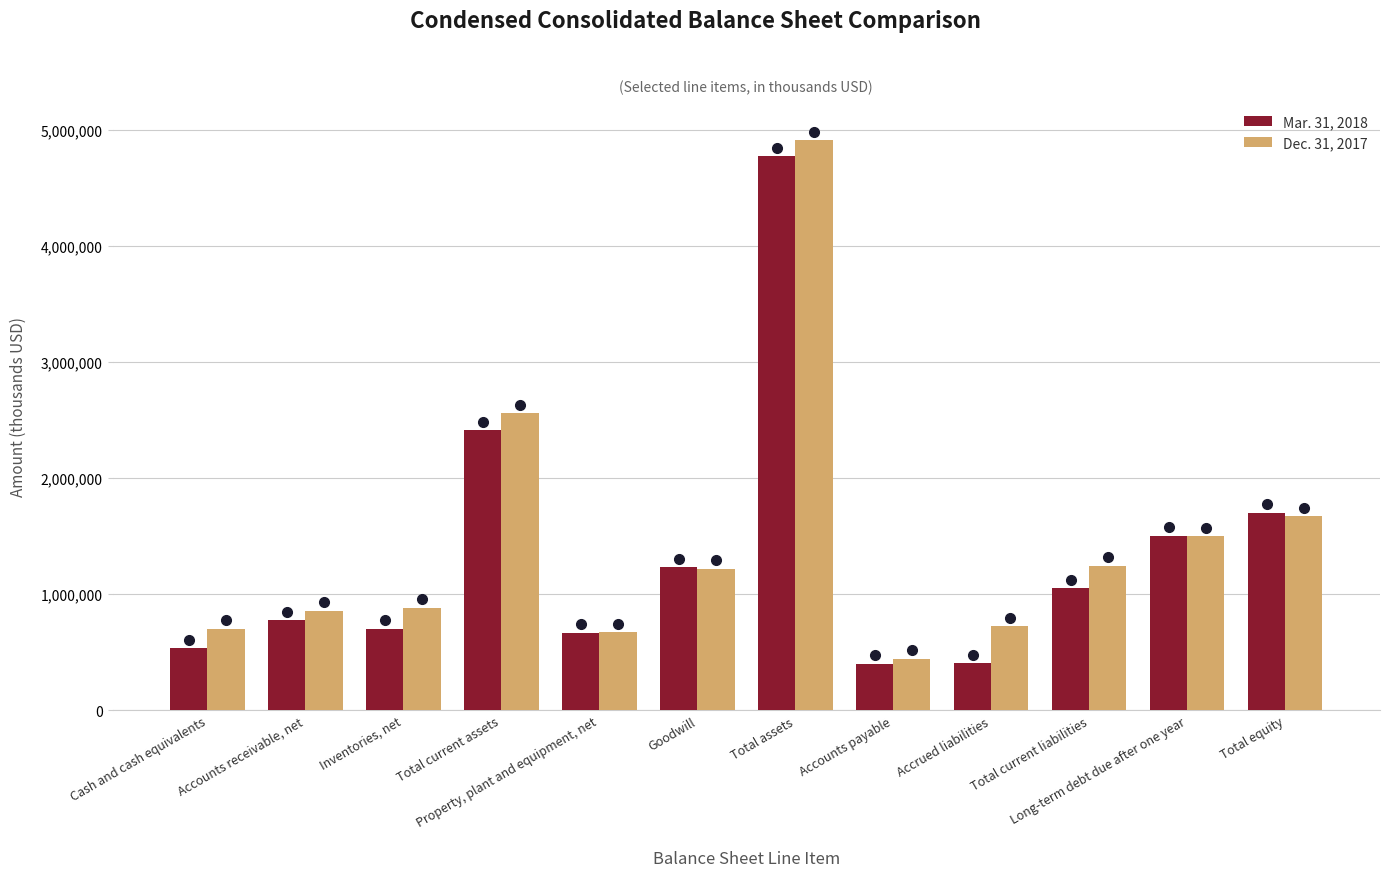

Between Goodwill and Total assets, which series saw the biggest shift?

Dec. 31, 2017